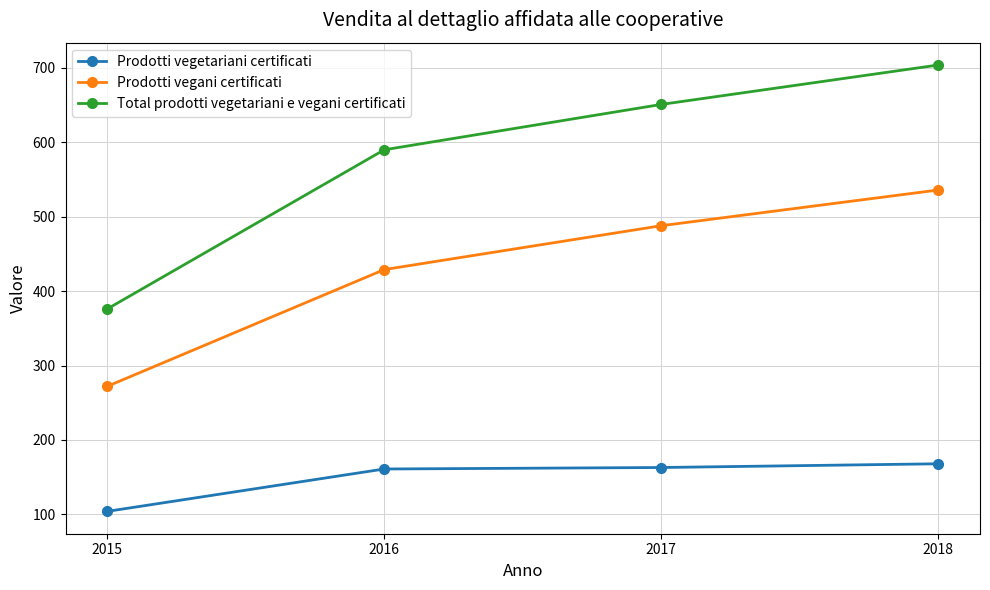

List the labels in order of Prodotti vegani certificati value, largest first.

2018, 2017, 2016, 2015